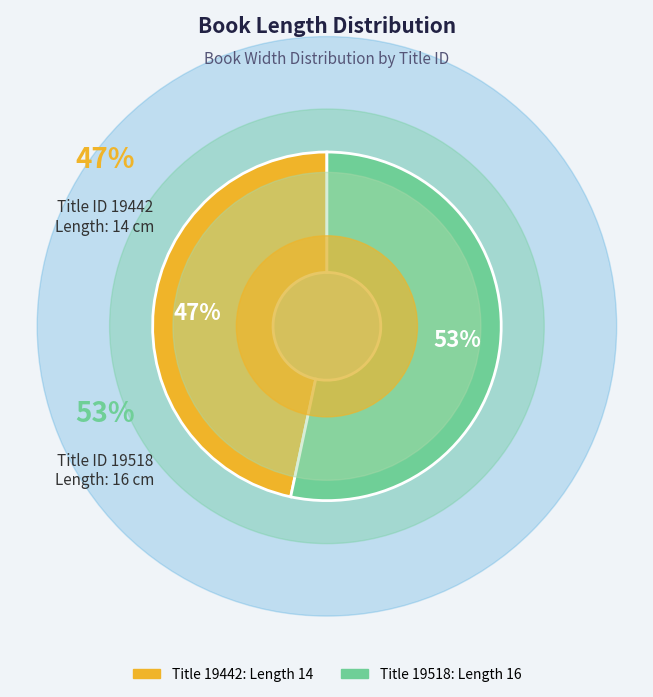

How many slices are in this pie chart?

2